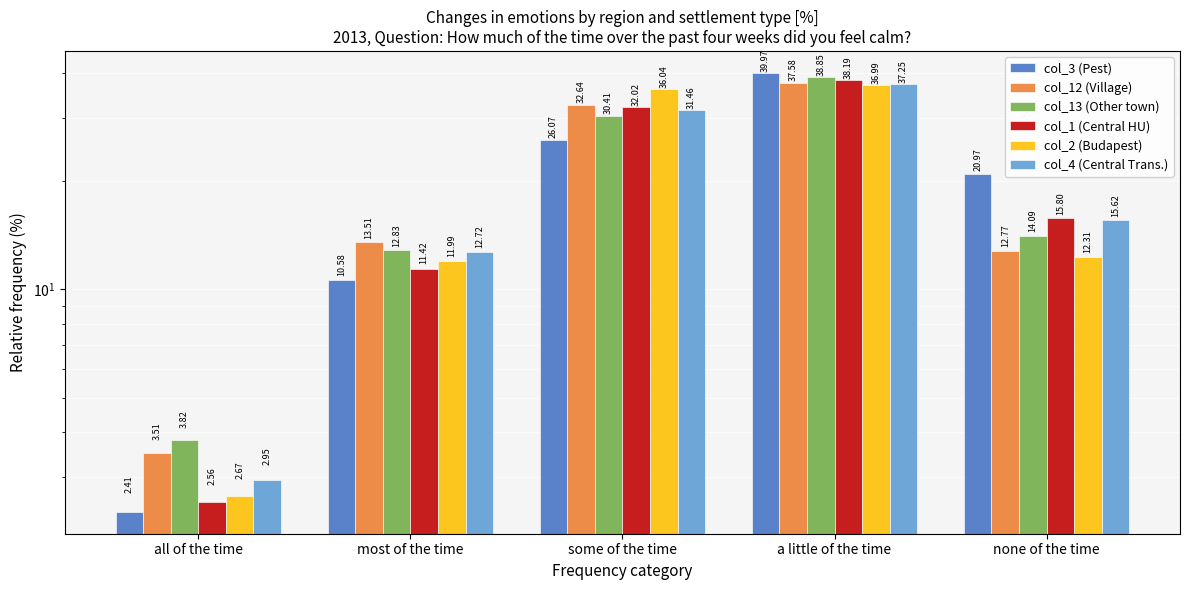

What is the average value of the col_1 (Central HU) series?

20.0